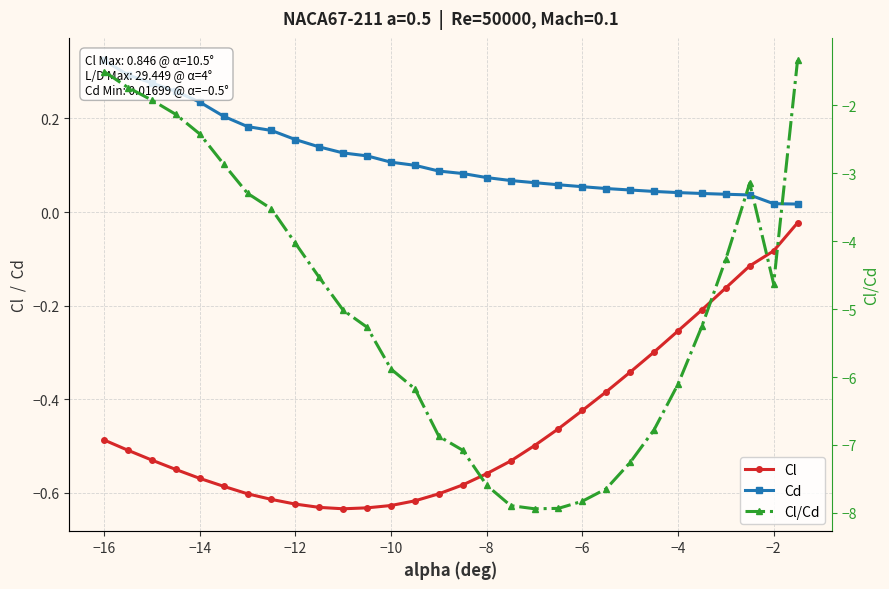

What is the difference between the second highest and second lowest values in the Cl series?

0.5